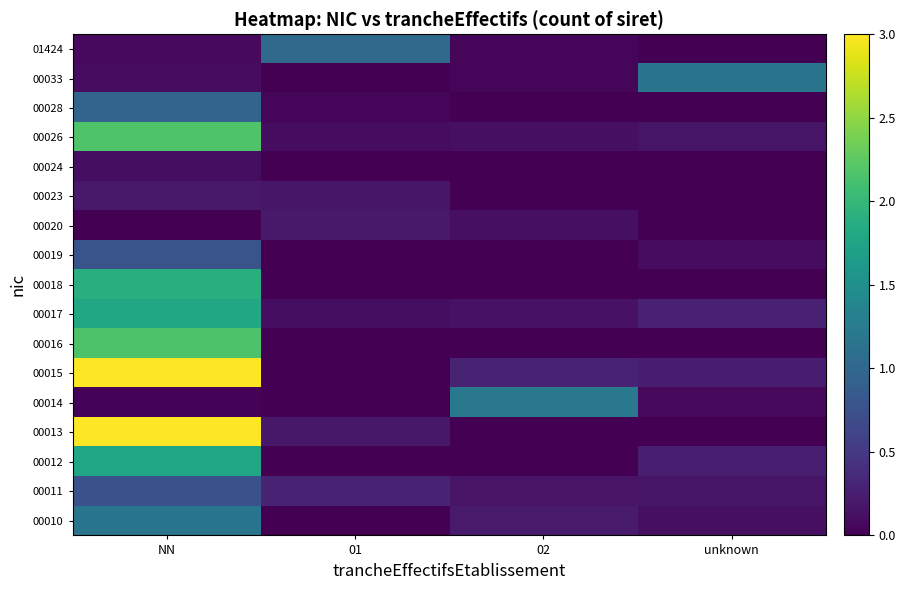

At how many categories does at least one series exceed 2?

1